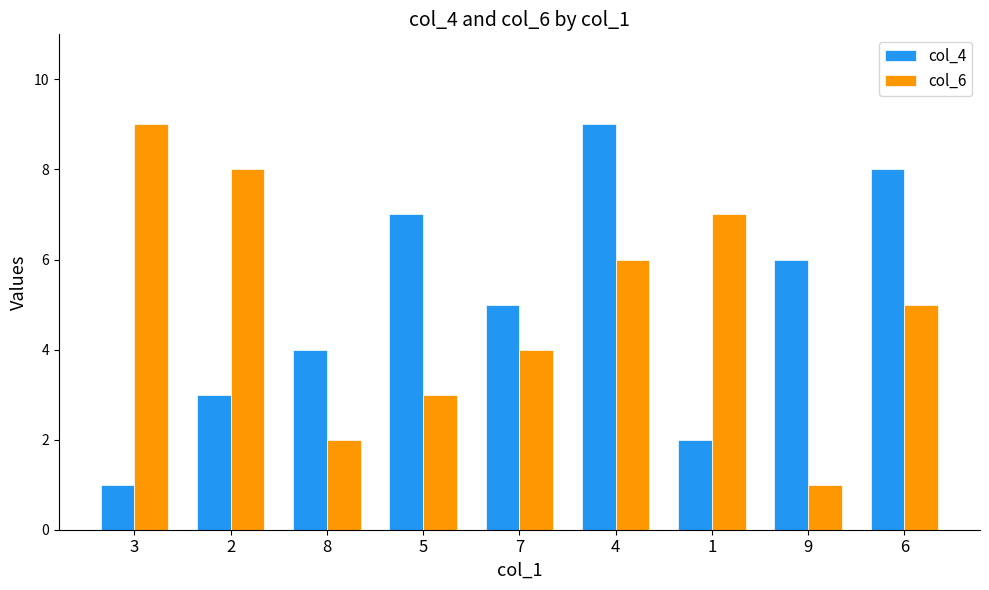

How many data points in col_4 are less than 5?

4